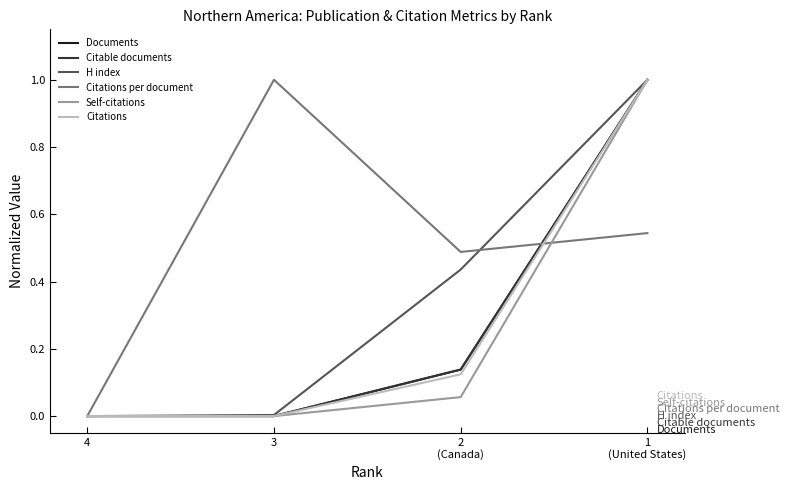

What position from the left is 1
(United States)?

4